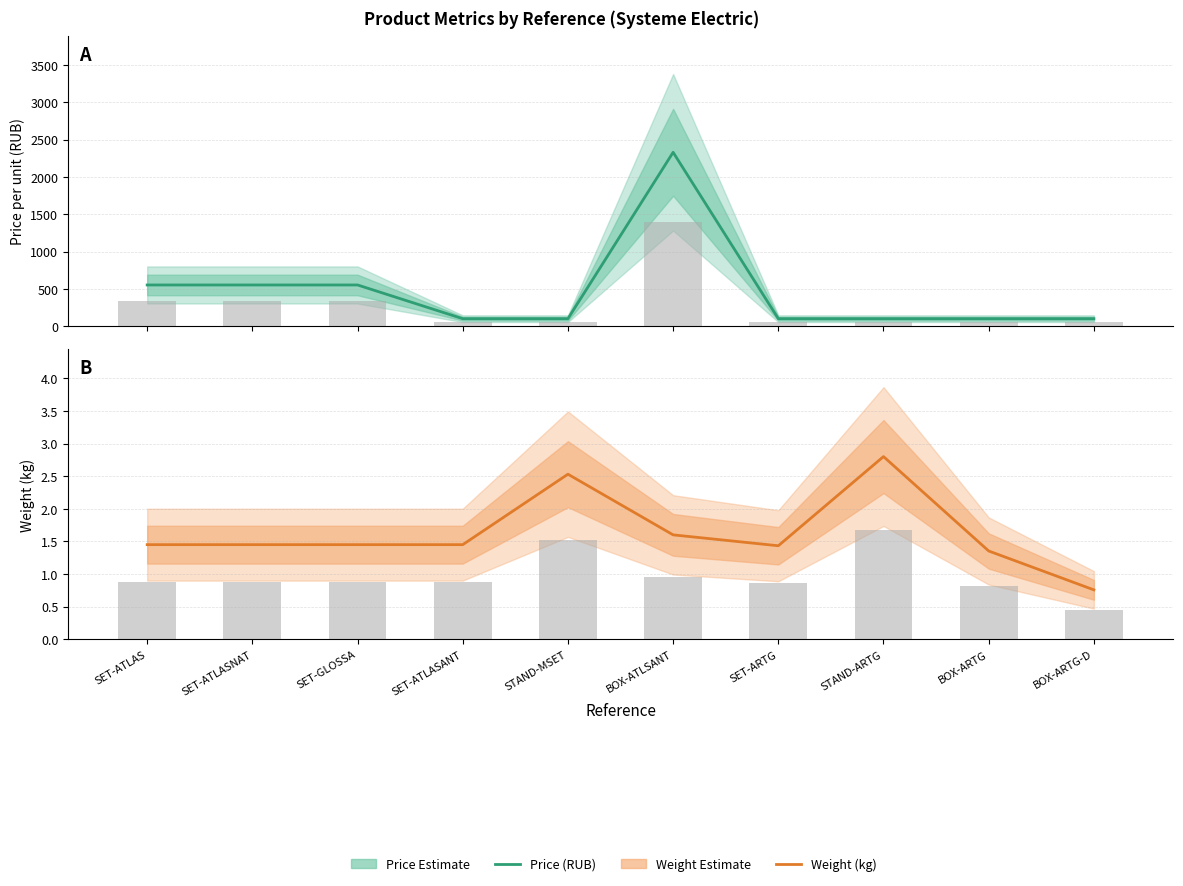

Reading left to right, transcribe all the data shown in this chart.

Price (RUB): SET-ATLAS=552.0	SET-ATLASNAT=552.0	SET-GLOSSA=552.0	SET-ATLASANT=100.0	STAND-MSET=100.0	BOX-ATLSANT=2330.0	SET-ARTG=100.0	STAND-ARTG=100.0	BOX-ARTG=100.0	BOX-ARTG-D=100.0
Weight (kg): SET-ATLAS=1.4	SET-ATLASNAT=1.4	SET-GLOSSA=1.4	SET-ATLASANT=1.4	STAND-MSET=2.5	BOX-ATLSANT=1.6	SET-ARTG=1.4	STAND-ARTG=2.8	BOX-ARTG=1.4	BOX-ARTG-D=0.8